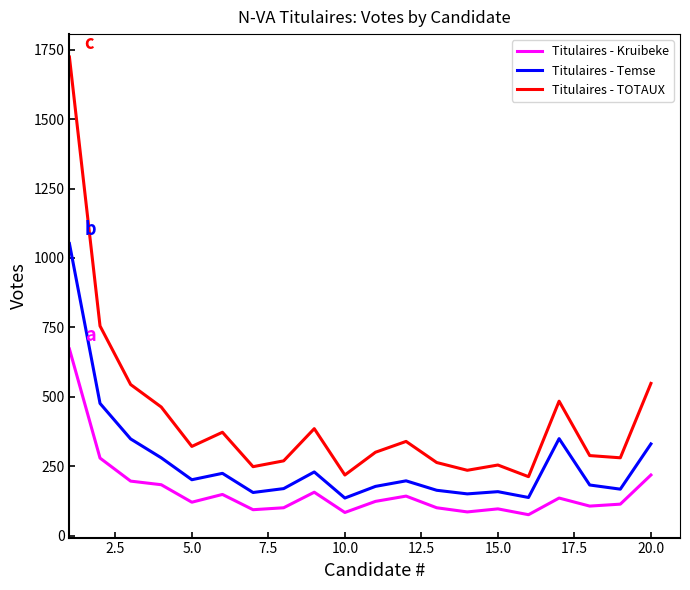

List the series in order of their overall mean, highest first.

Titulaires - TOTAUX, Titulaires - Temse, Titulaires - Kruibeke